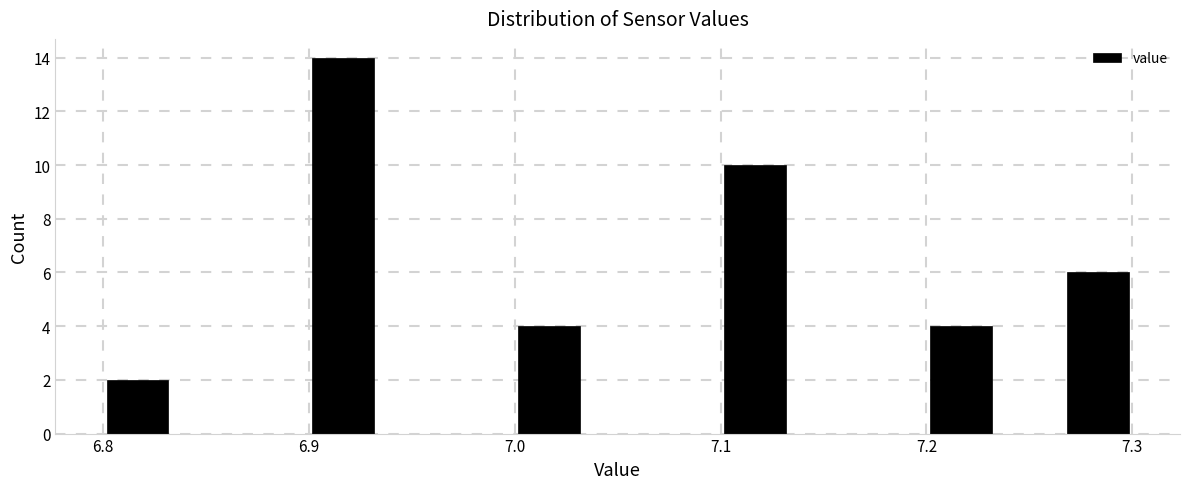

Read against the x-axis, roughly where is the centre of the tallest bar?

6.92